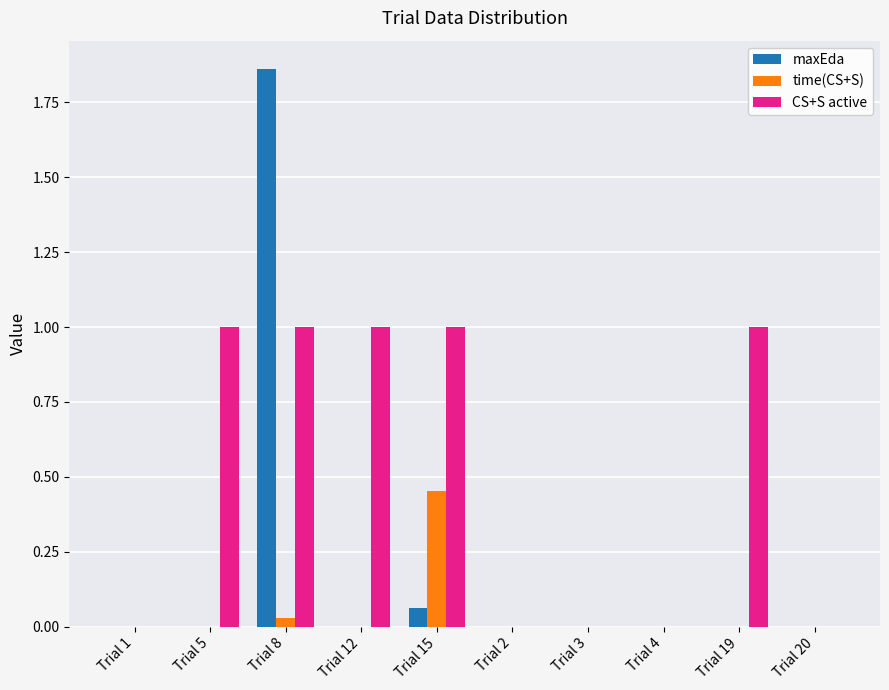

The value of CS+S active at Trial 15 is 1.8. True or false?

False